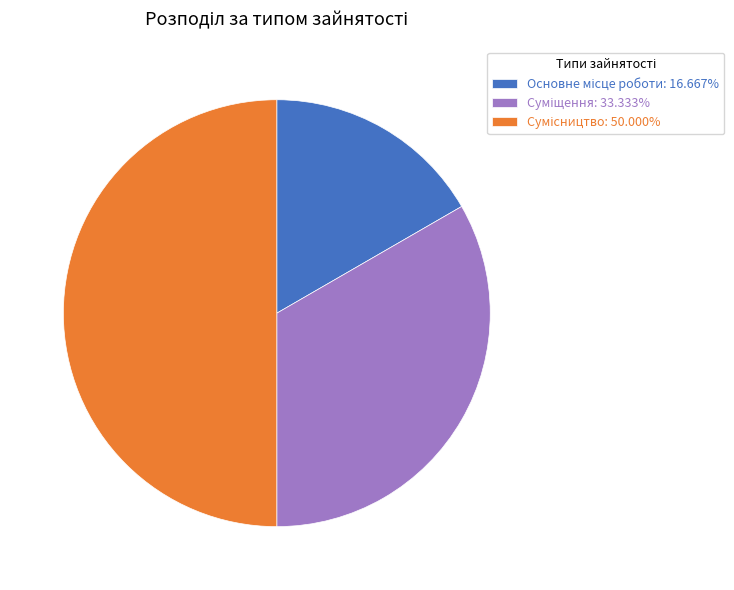

How many slices are in this pie chart?

3